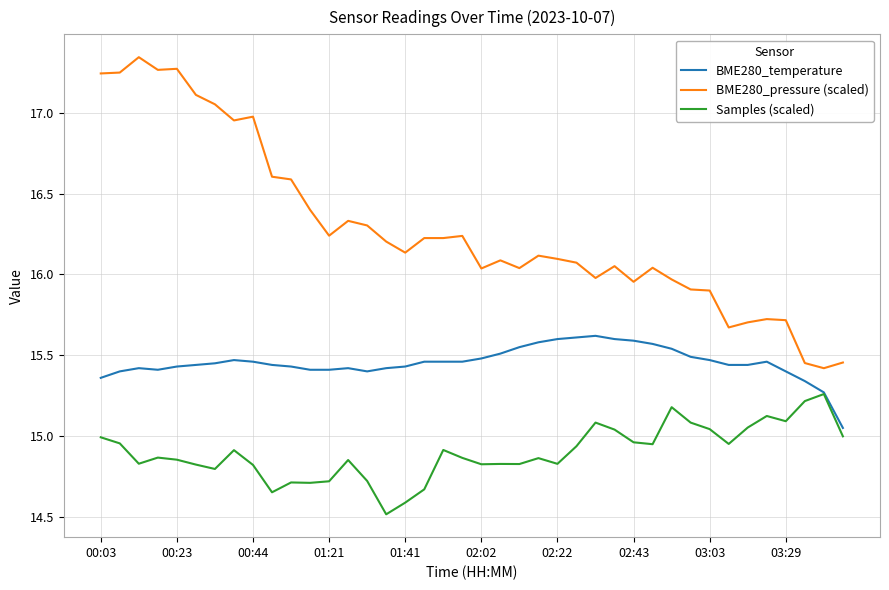

True or false: BME280_pressure (scaled) has more than 0 interior local peaks.

True